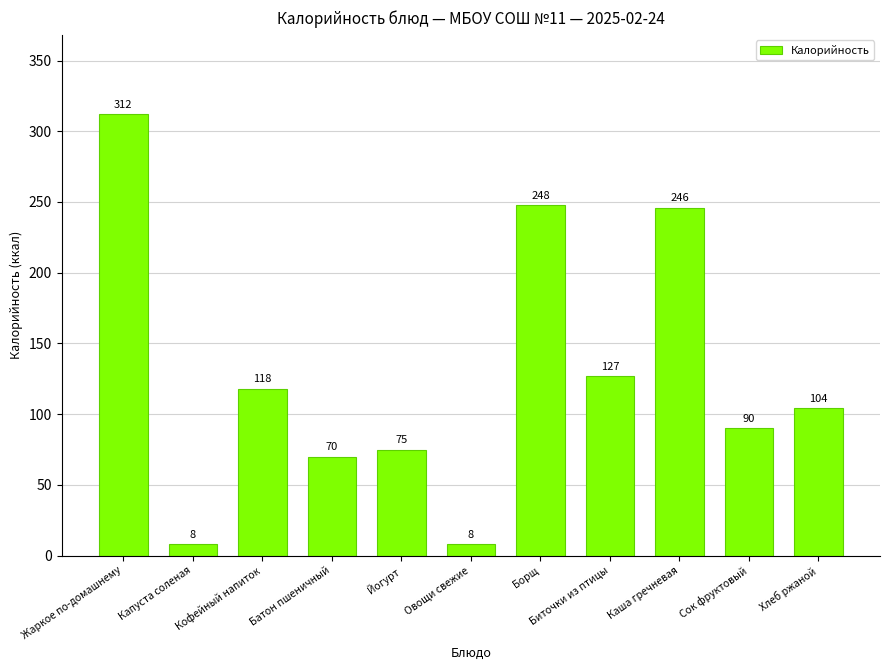

At which label is the value closest to 160?

Биточки из птицы